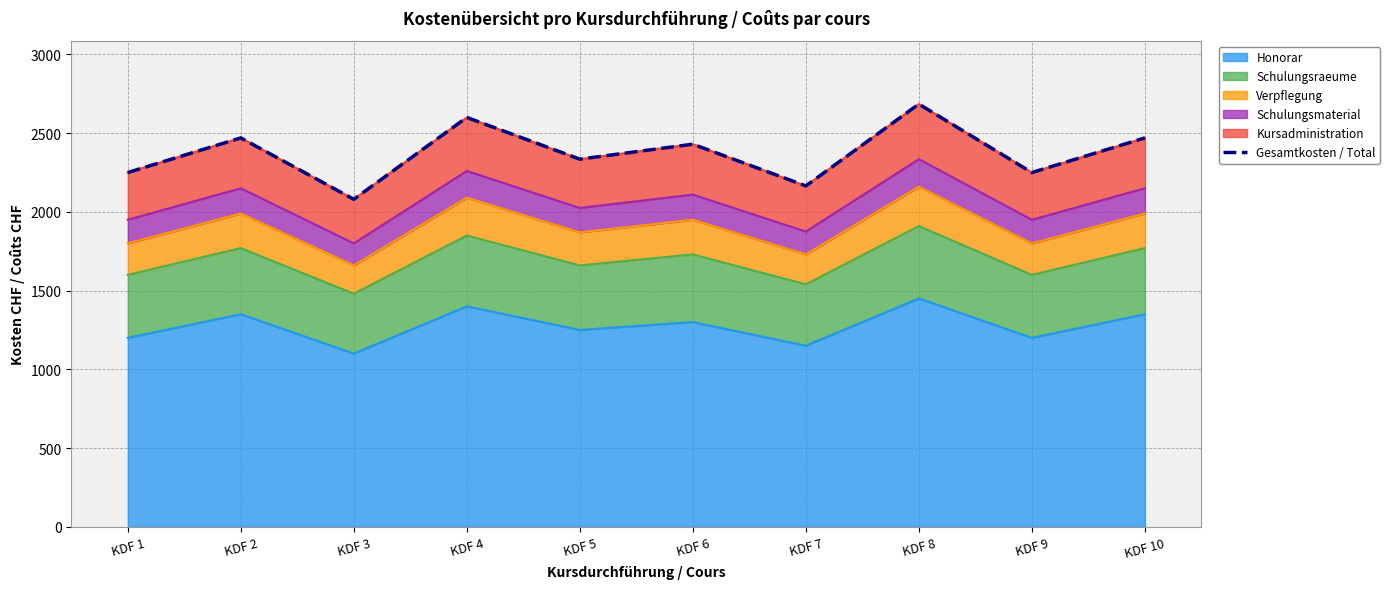

Reading right to left, list all the values displayed in this chart.

2470	2250	2685	2165	2430	2335	2600	2080	2470	2250